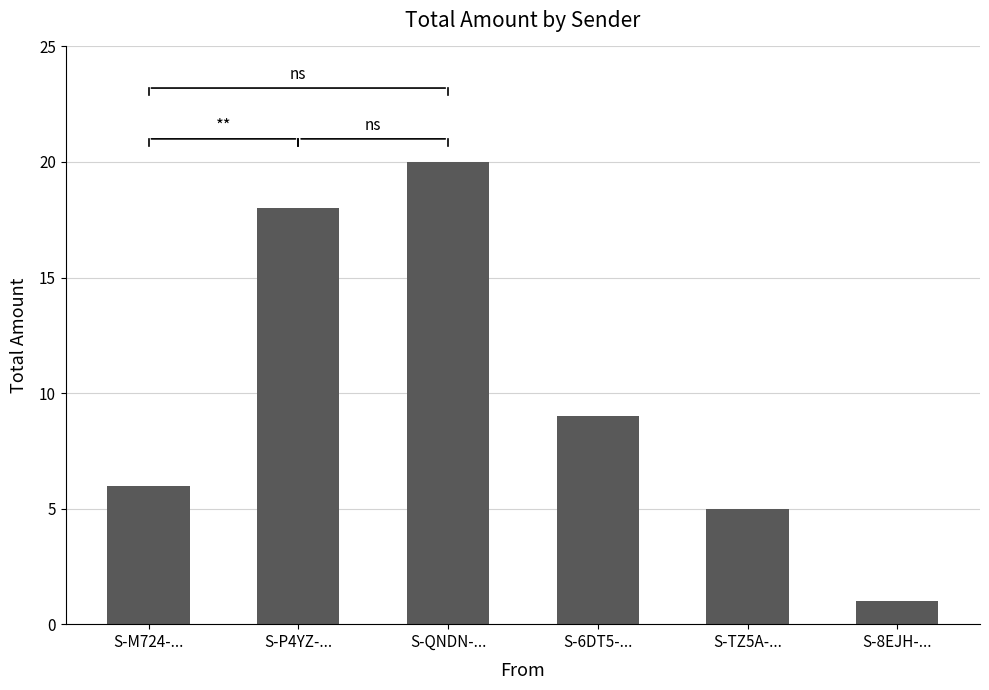

What is the sum of the values at S-P4YZ-... and S-QNDN-...?

38